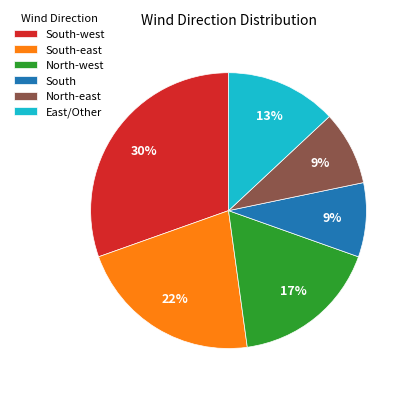

To the nearest percent, what portion does North-east represent?

9%